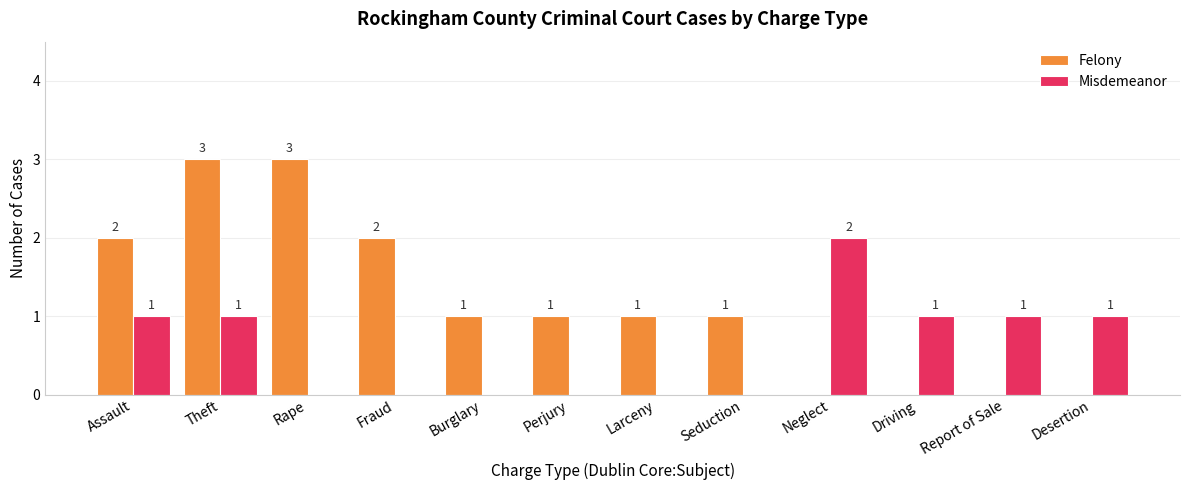

Which series has the largest total across all categories?

Felony